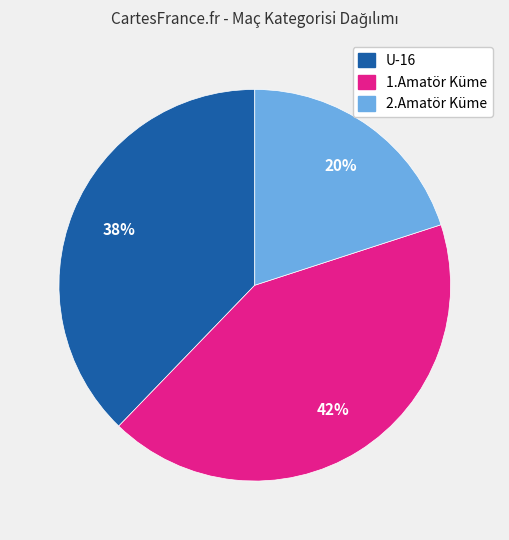

To the nearest percent, what is the difference between the largest and smallest slice percentages?

22%